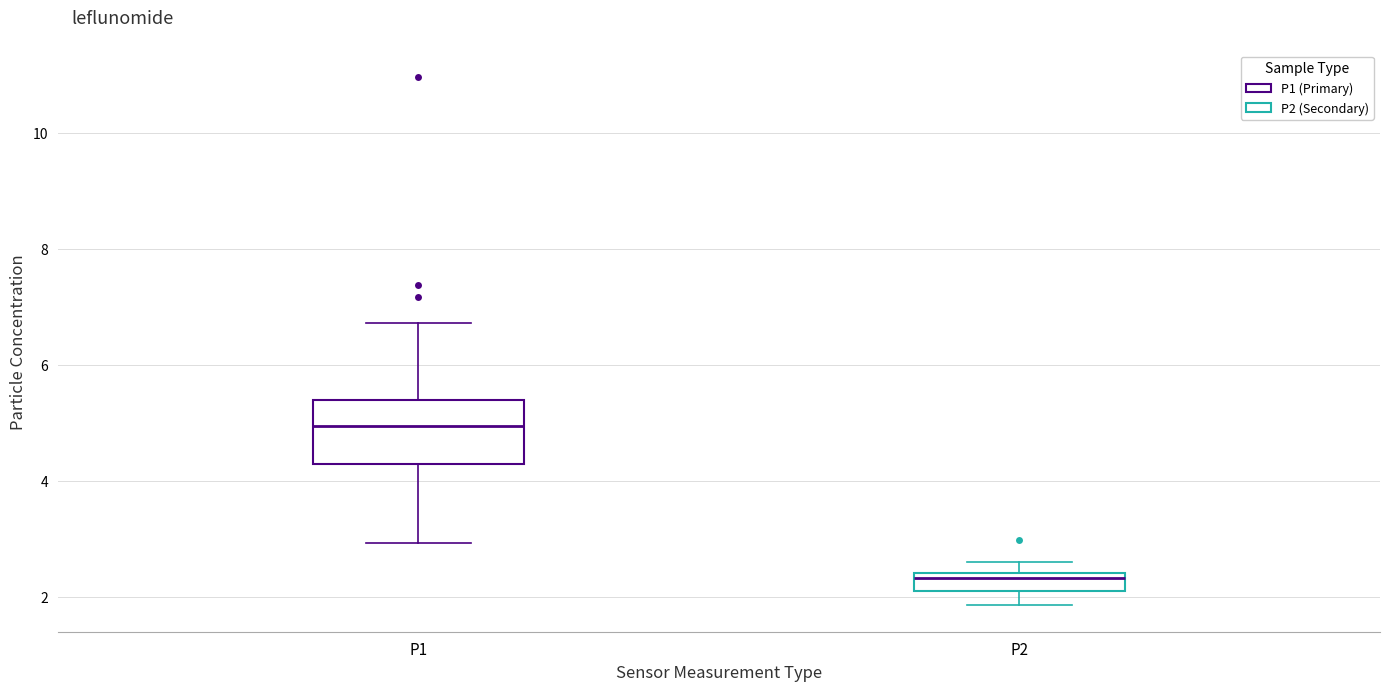

Where does the lower whisker of the box for P1 end on the y-axis? The values are not printed on the chart, so give them approximately, as read against the axis.

3.0